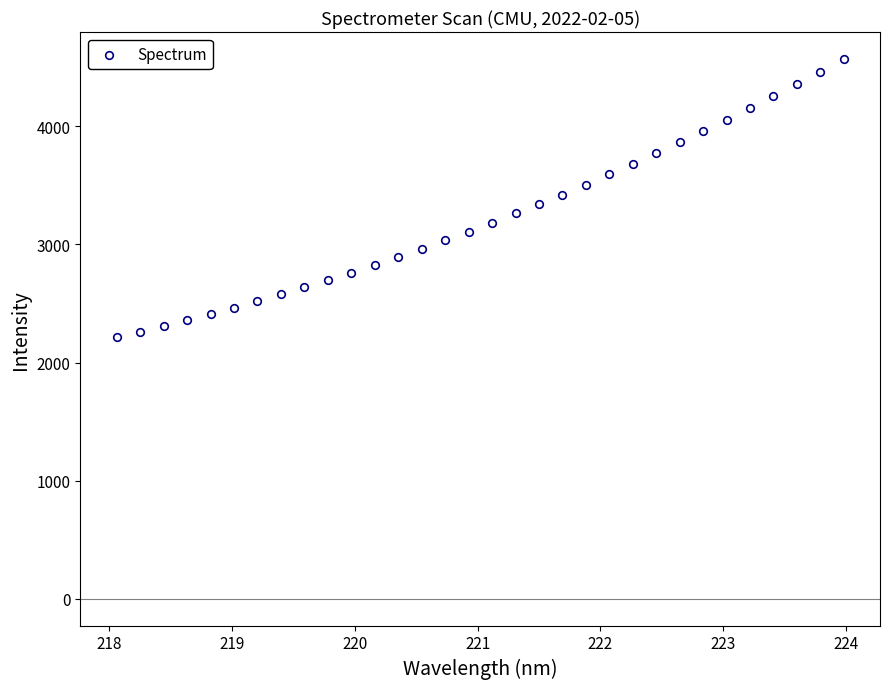

What is the range of Y values (max minus min)?

2358.2